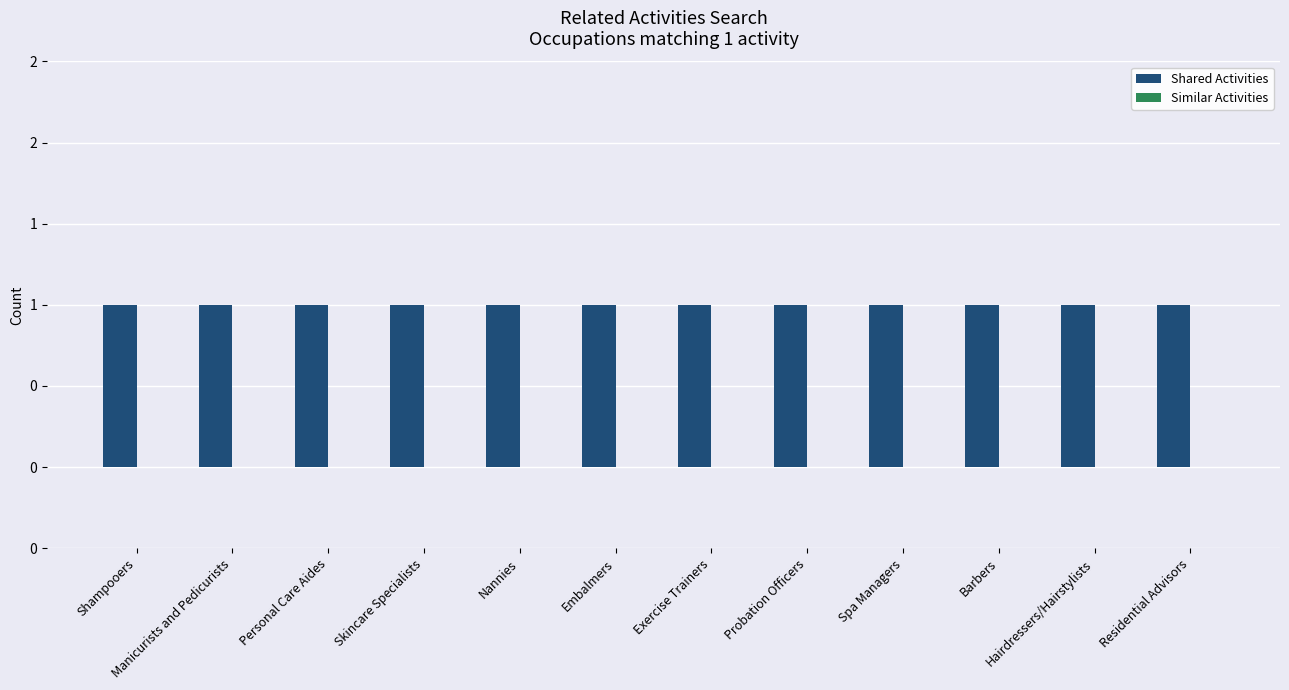

What position from the left is Nannies?

5